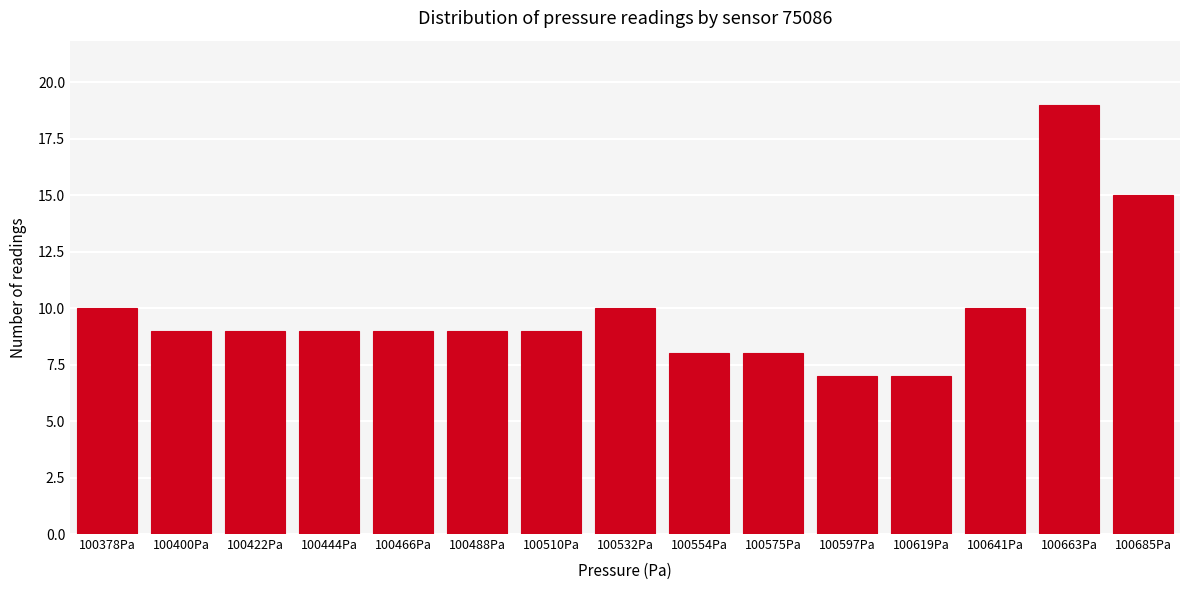

Reading right to left, what are all the values shown in this chart?

100685Pa=15	100663Pa=19	100641Pa=10	100619Pa=7	100597Pa=7	100575Pa=8	100554Pa=8	100532Pa=10	100510Pa=9	100488Pa=9	100466Pa=9	100444Pa=9	100422Pa=9	100400Pa=9	100378Pa=10